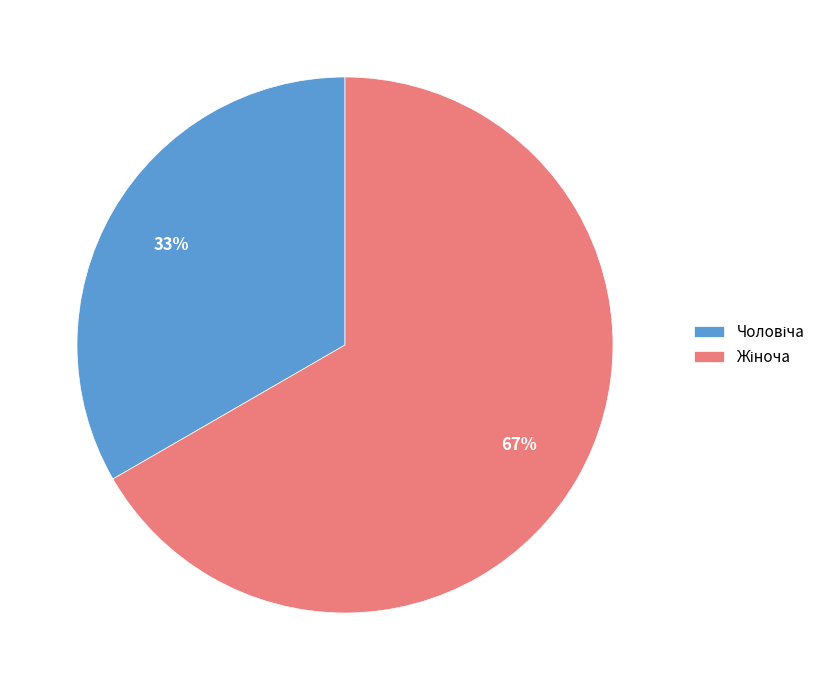

Count the number of slices in the pie.

2